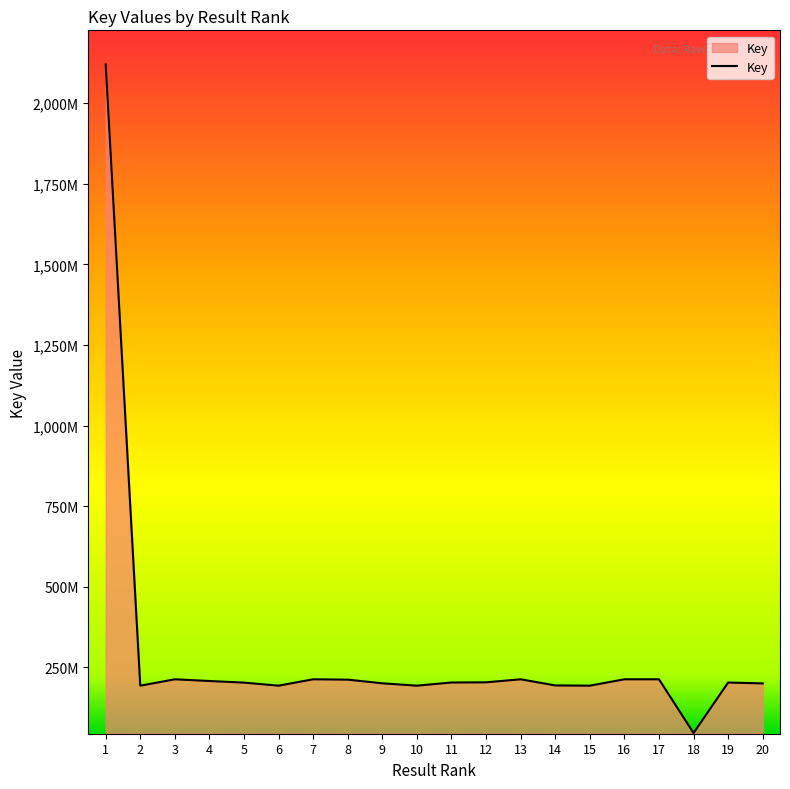

What is the change in value from 8 to 17?

+1121412